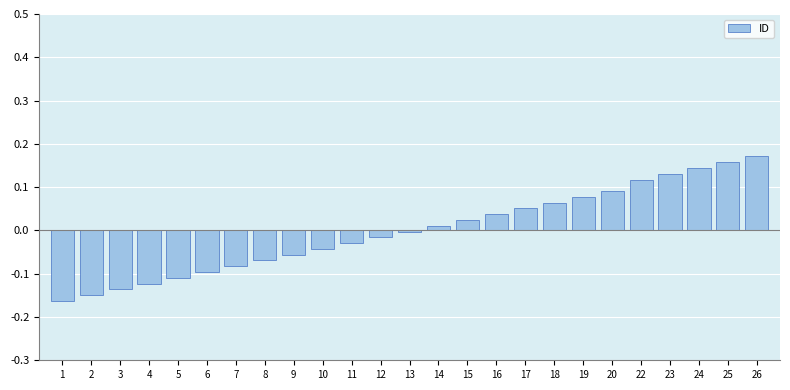

What is the difference between the second highest and second lowest values?

0.3